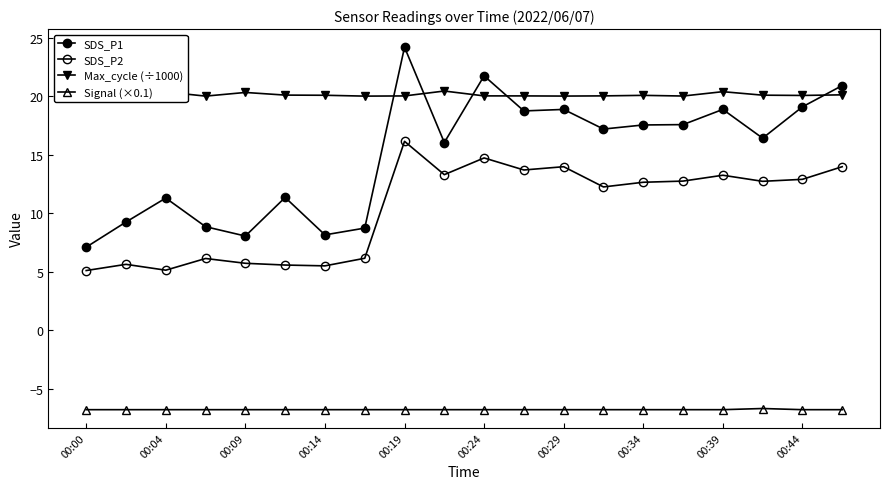

How many lines are shown in the chart?

4